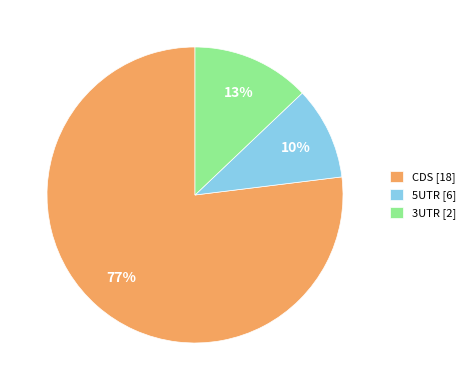

To the nearest percent, what is the combined percentage of 3UTR [2] and CDS [18]?

90%